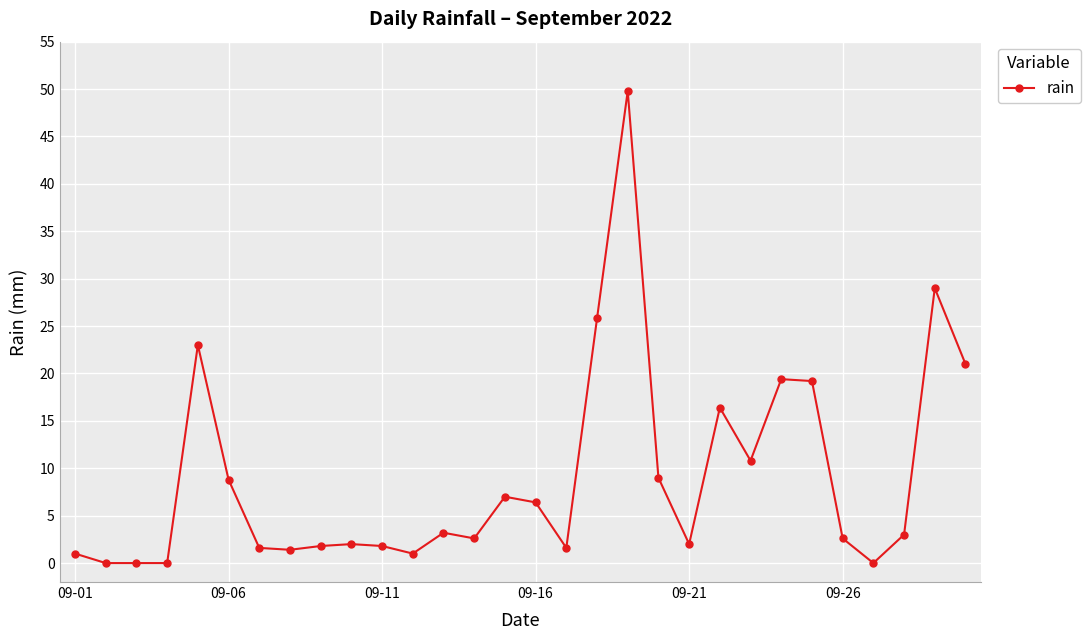

True or false: the data has more than 2 interior local peaks.

True